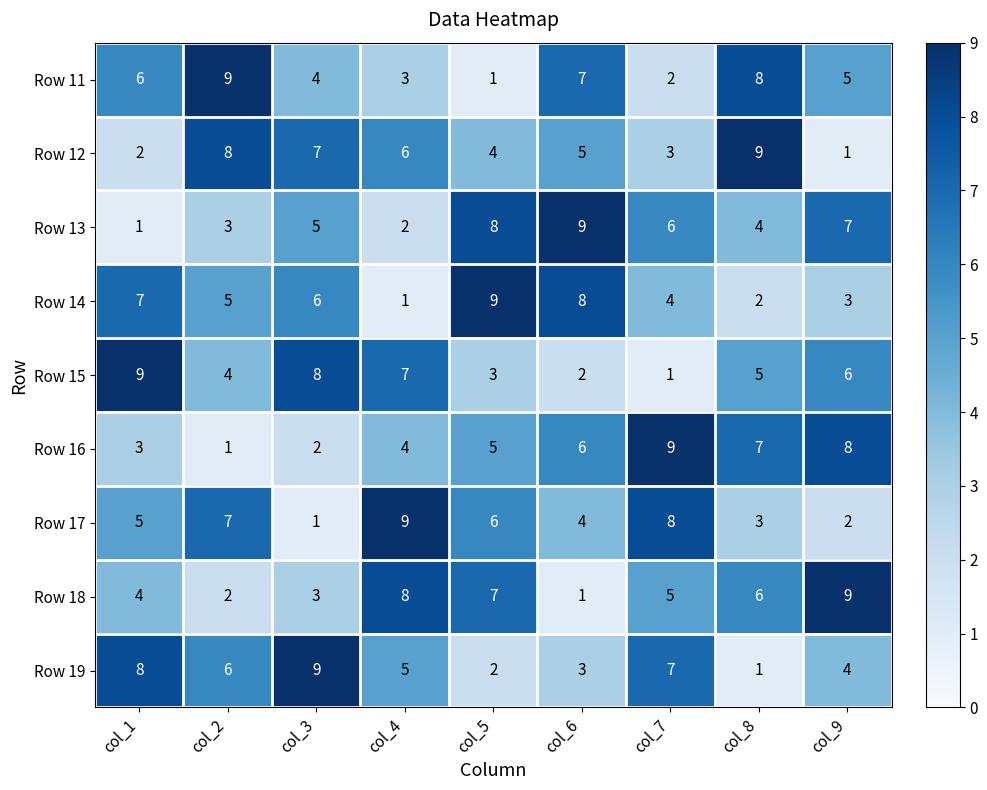

True or false: Row 12 has a value of 3 at col_4.

False